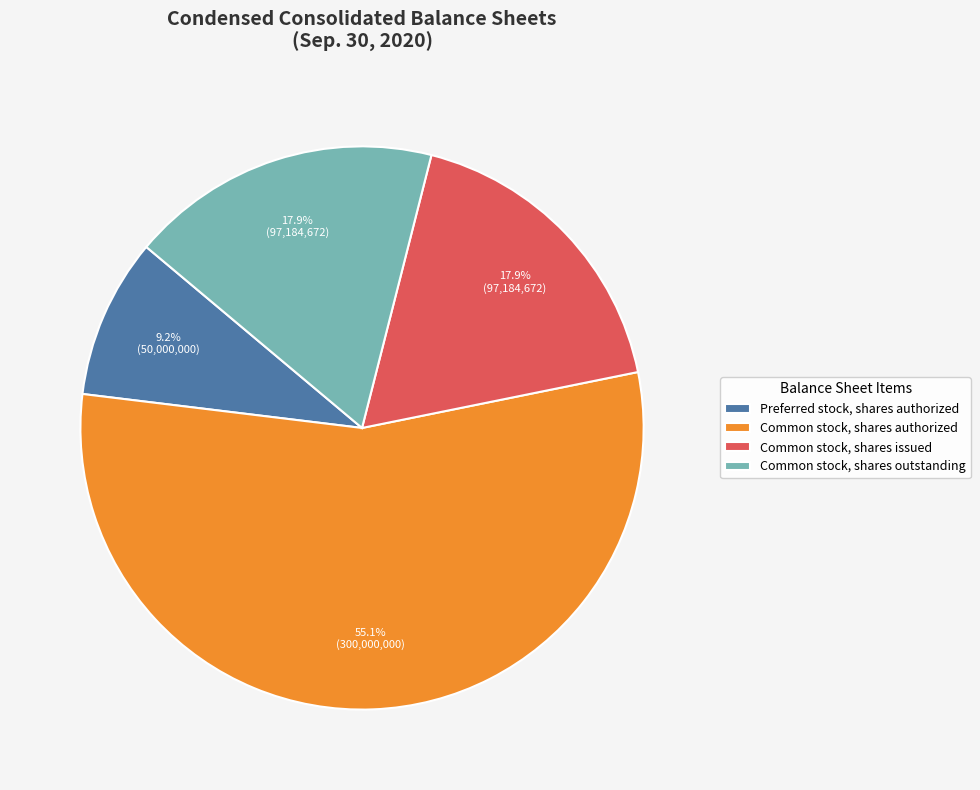

Count the number of slices in the pie.

4